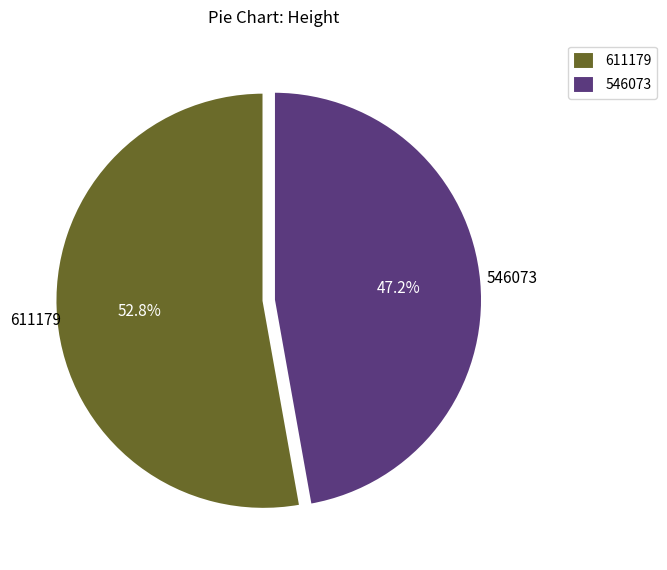

What is the smallest slice in the pie chart?

546073